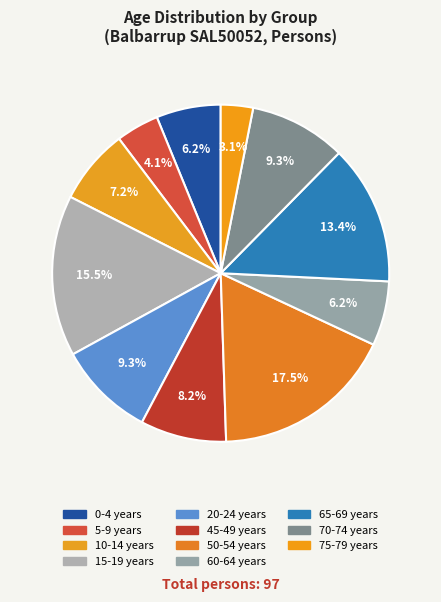

Is 50-54 years the majority of the pie?

No